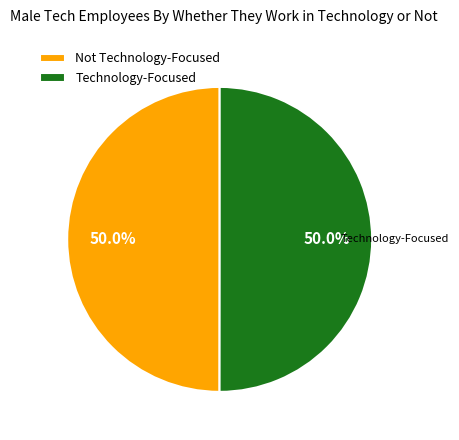

Combined, what portion of the pie is Technology-Focused and Not Technology-Focused?

100.0%